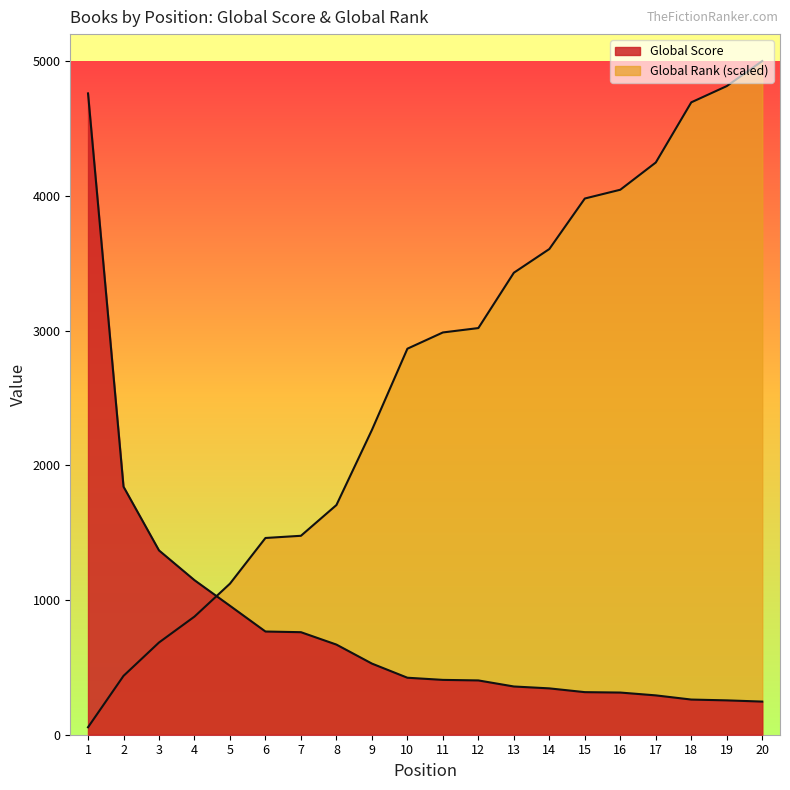

List the labels in order of Global Score value, largest first.

1, 2, 3, 4, 5, 6, 7, 8, 9, 10, 11, 12, 13, 14, 15, 16, 17, 18, 19, 20